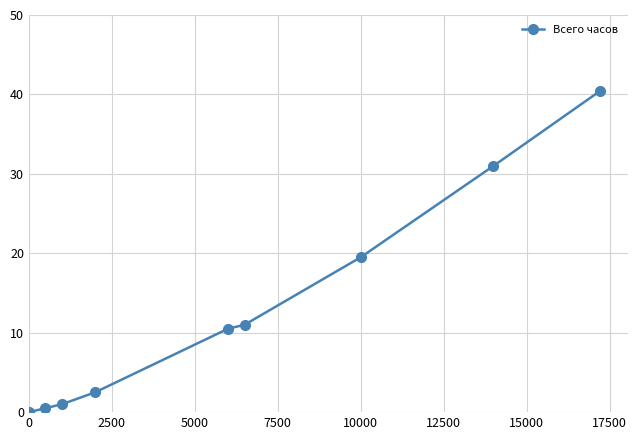

What is the maximum value shown in the chart?

40.4